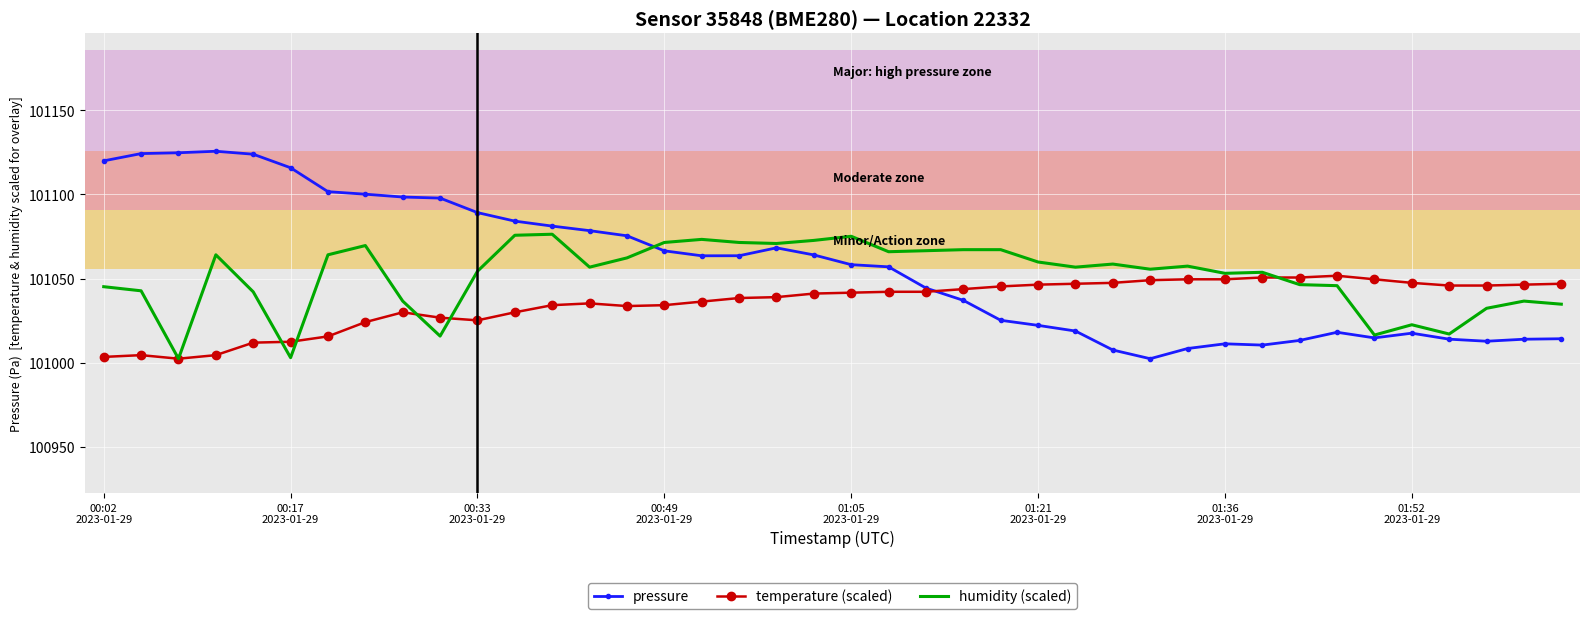

Which series has the largest range (max minus min)?

pressure